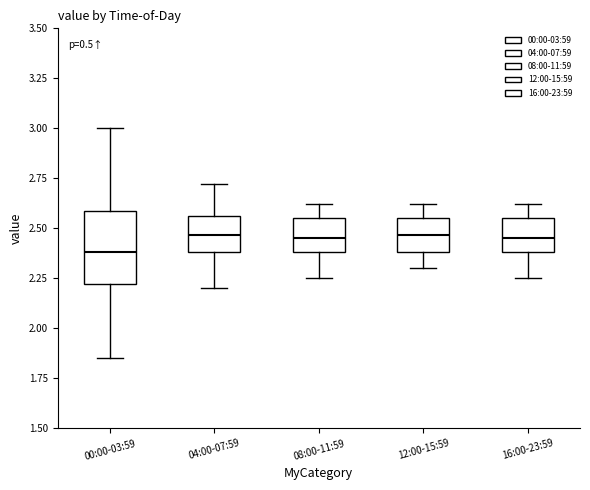

Reading left to right, transcribe this box plot: for each box, give where its median line is, the range the box spans, and where its two whiskers end, as read against the y-axis. The values are not printed on the chart, so give them approximately, as read against the axis.

00:00-03:59: median 2.40, box 2.20 to 2.60, whiskers 1.85 to 3.00
04:00-07:59: median 2.45, box 2.40 to 2.55, whiskers 2.20 to 2.70
08:00-11:59: median 2.45, box 2.40 to 2.55, whiskers 2.25 to 2.60
12:00-15:59: median 2.45, box 2.40 to 2.55, whiskers 2.30 to 2.60
16:00-23:59: median 2.45, box 2.40 to 2.55, whiskers 2.25 to 2.60